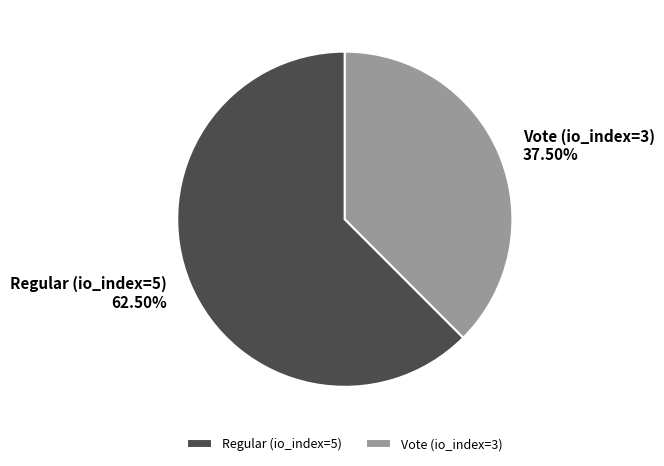

What is the ratio of the value at Regular (io_index=5) to the value at Vote (io_index=3)?

1.7